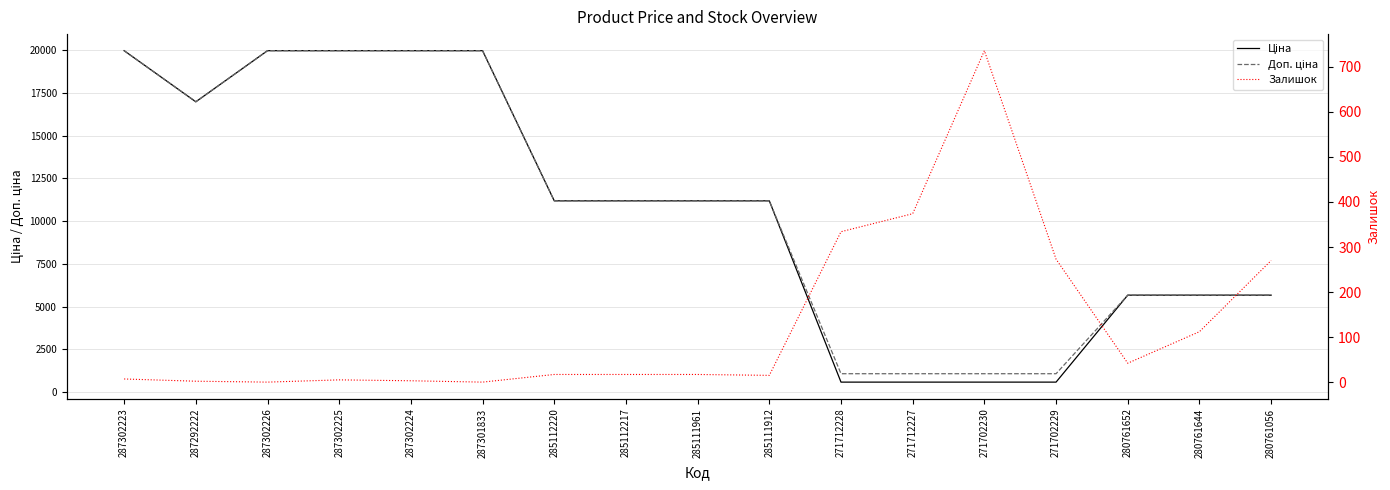

What is the label of the 6th point from the right?

271712227